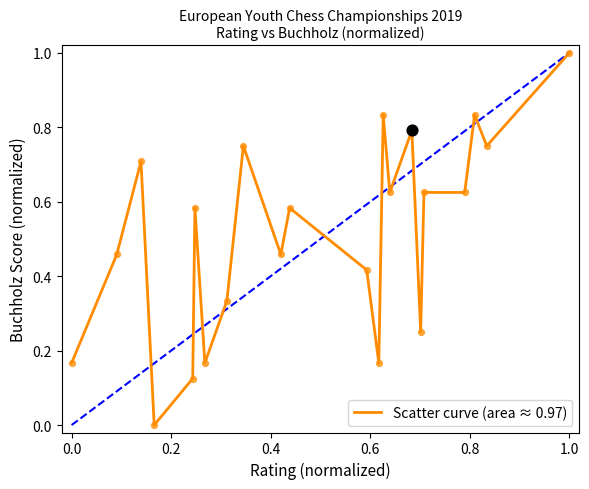

What is the greatest value displayed?

1.0